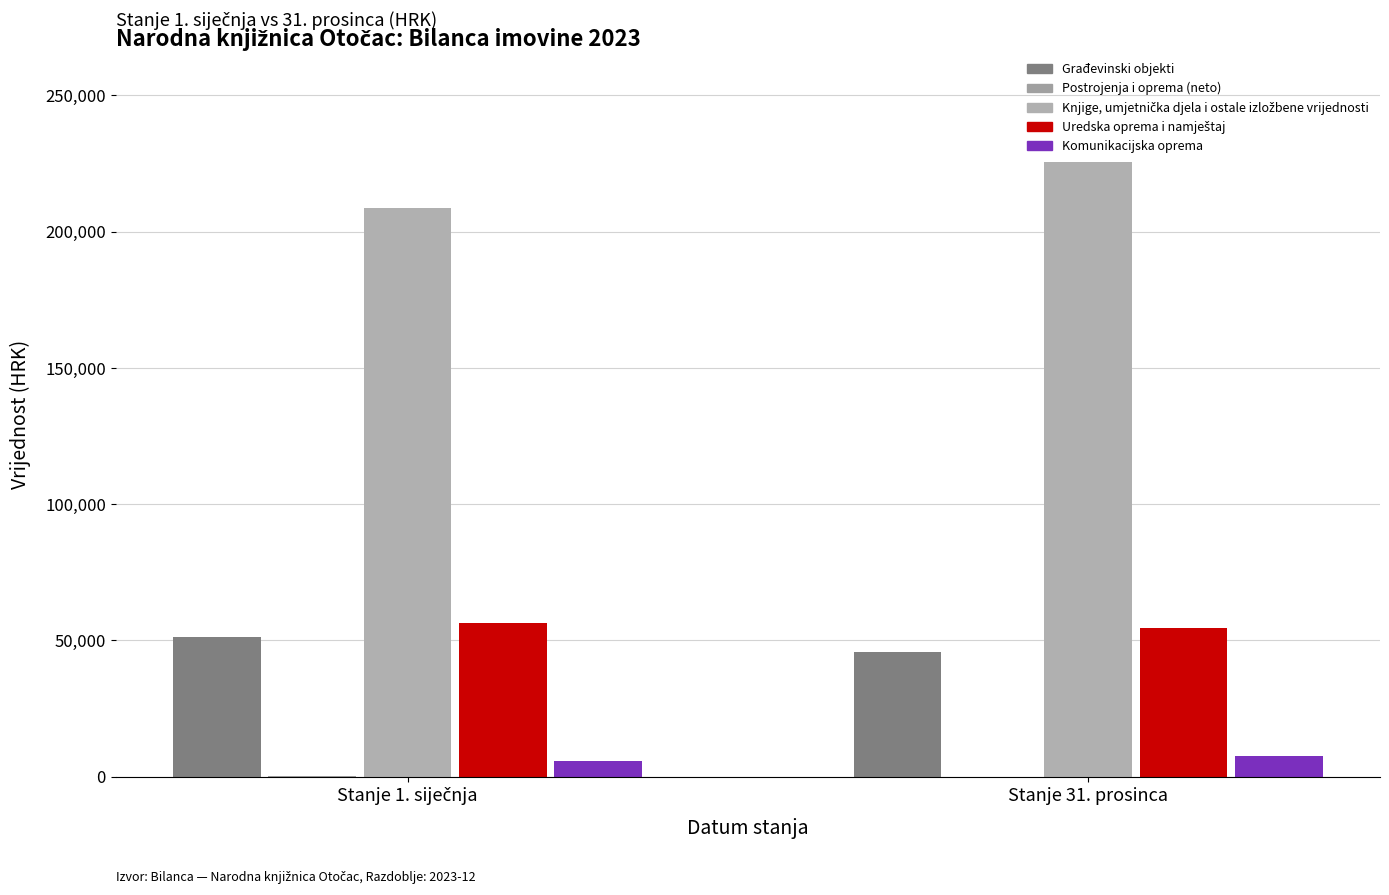

Read the Građevinski objekti value at Stanje 31. prosinca.

45896.1